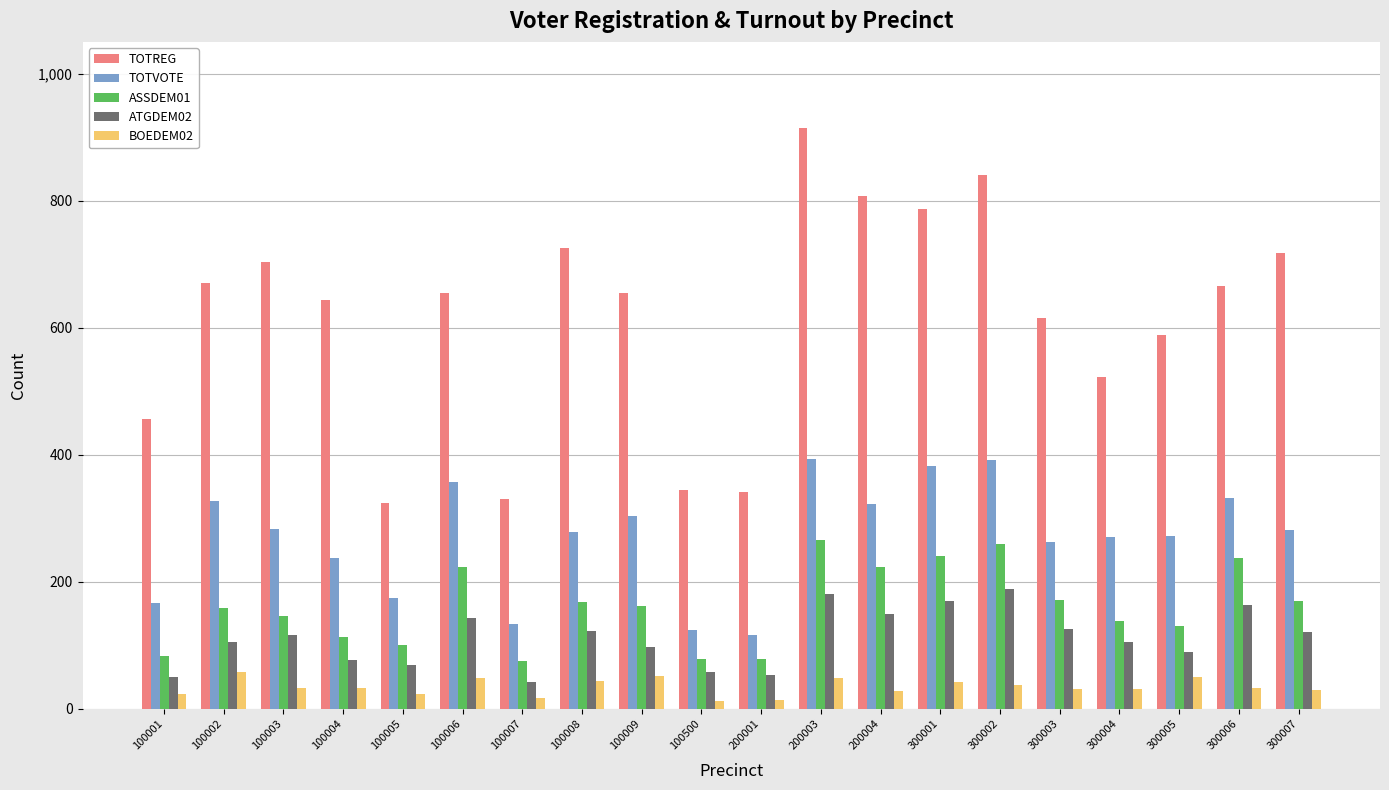

What is the smallest value displayed?

13